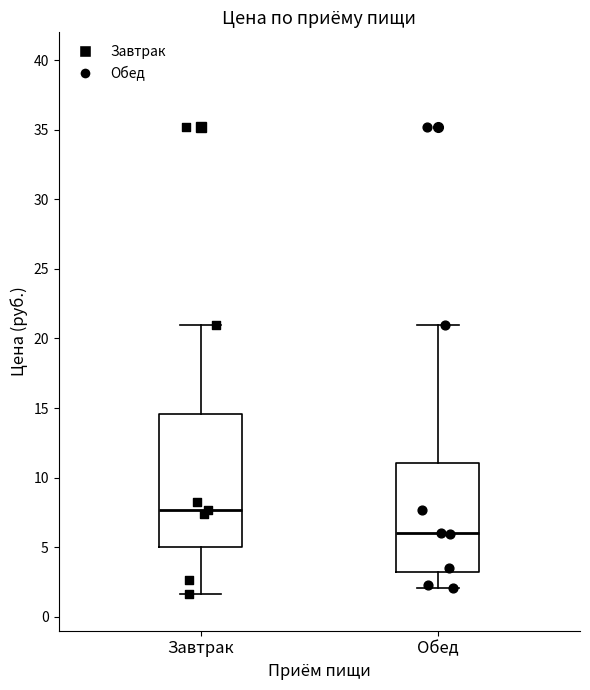

Which box has the highest median line?

Завтрак